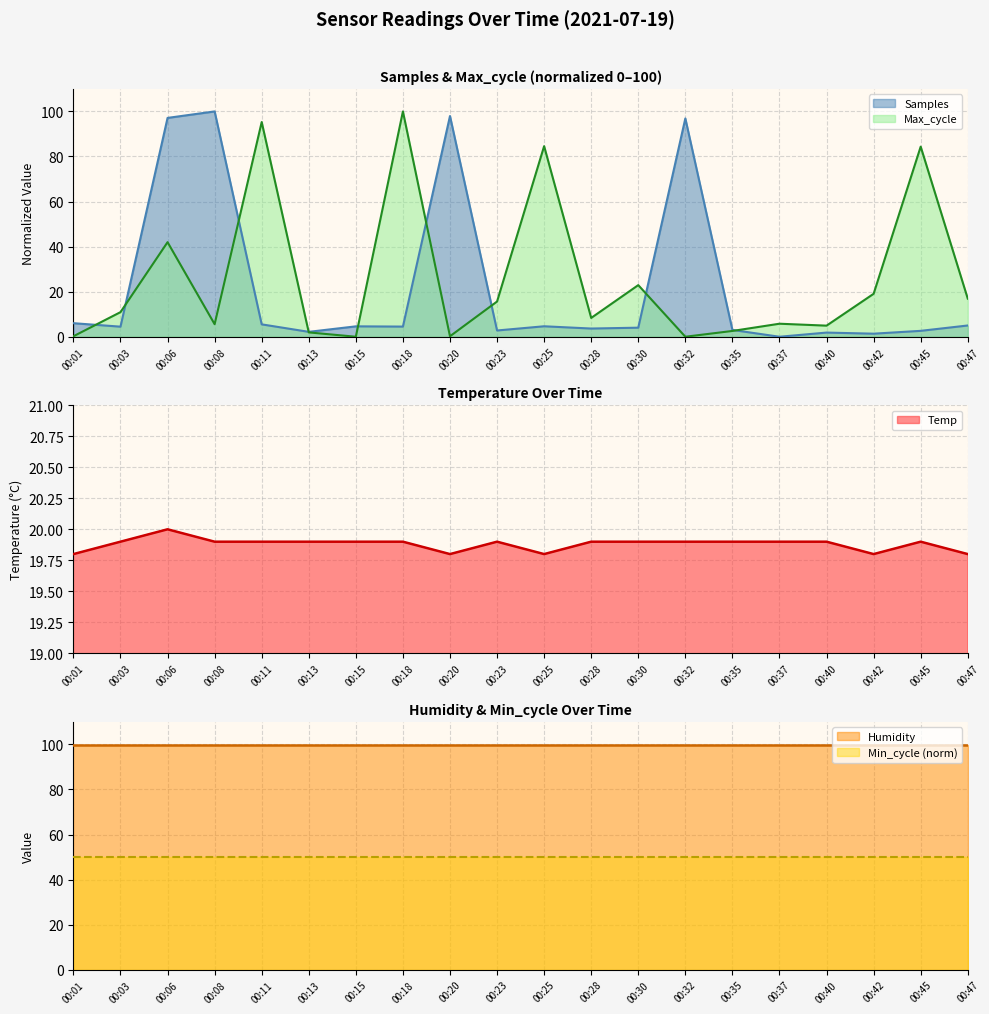

The Temp series shows 12.7 at 00:42. True or false?

False